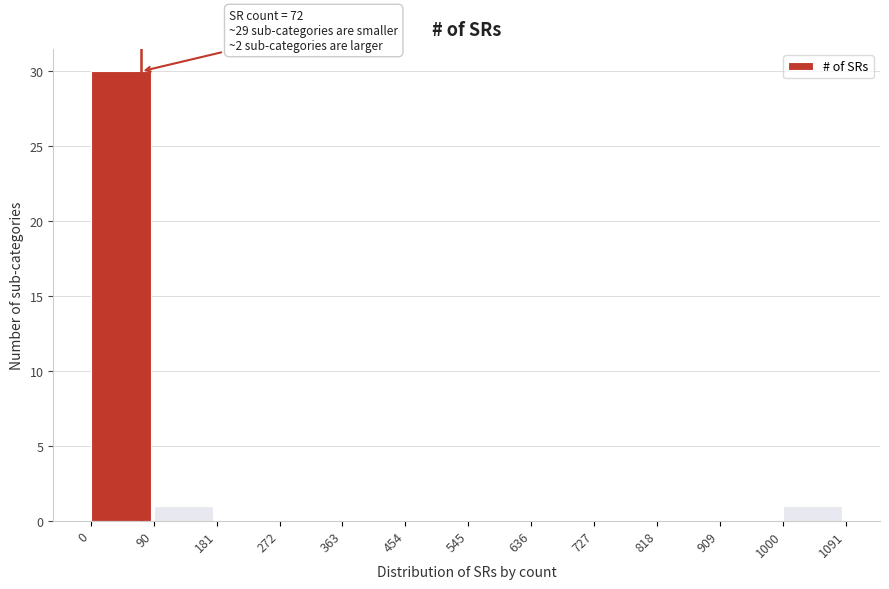

Over which range of the x-axis is the bar tallest?

0 to 90